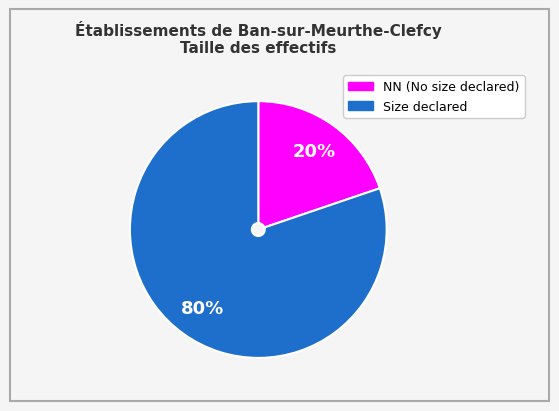

Is there a majority slice in this chart?

Yes